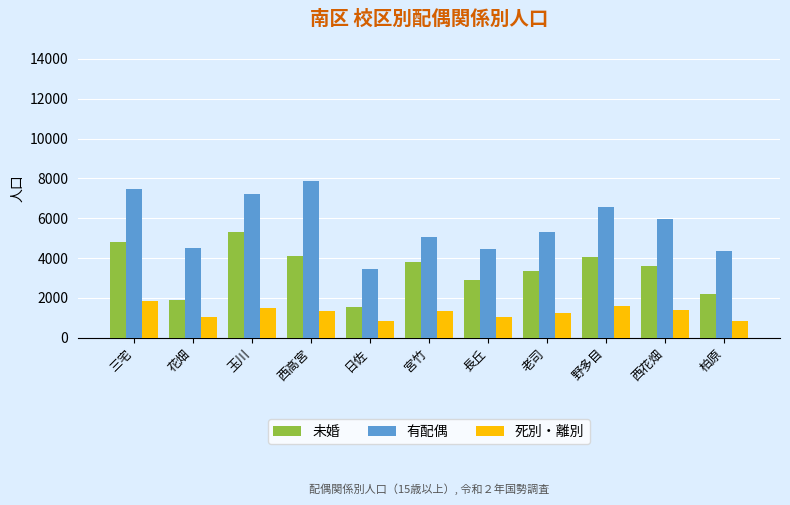

What are all the series names shown in the legend?

未婚, 有配偶, 死別・離別